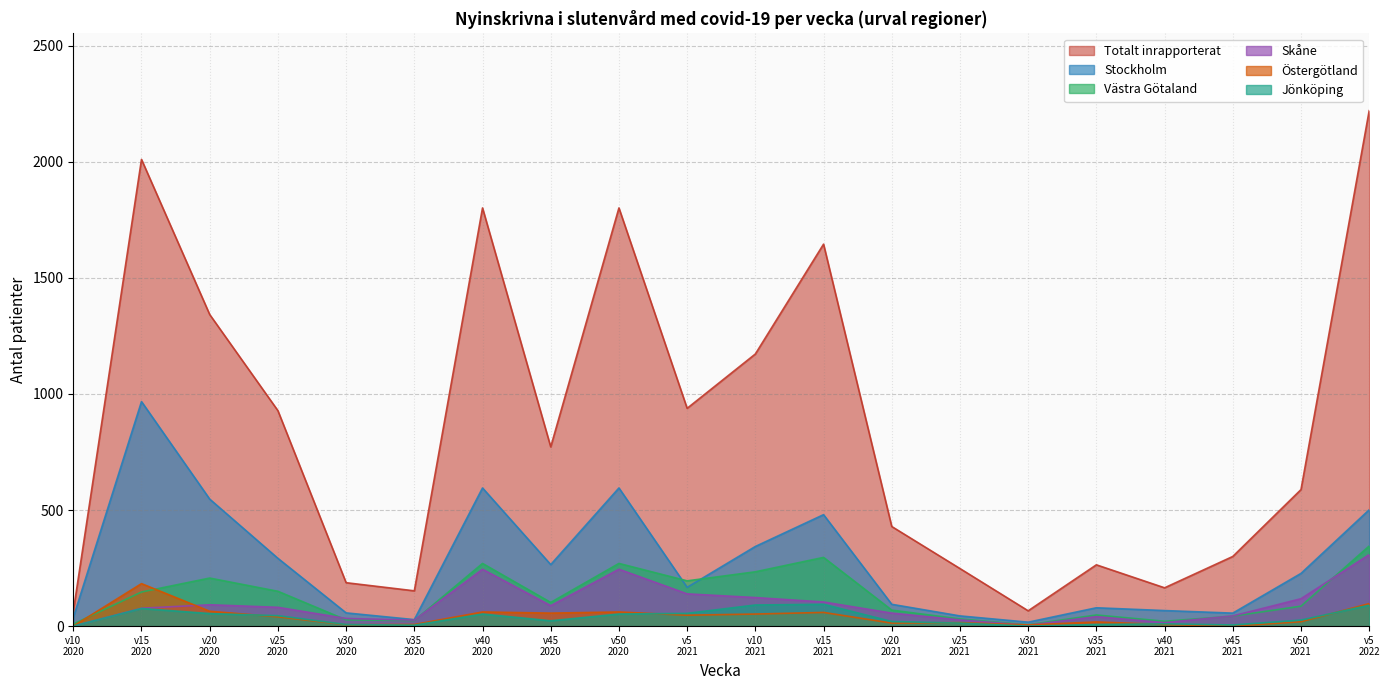

What is the lowest value of the Totalt inrapporterat series?

63